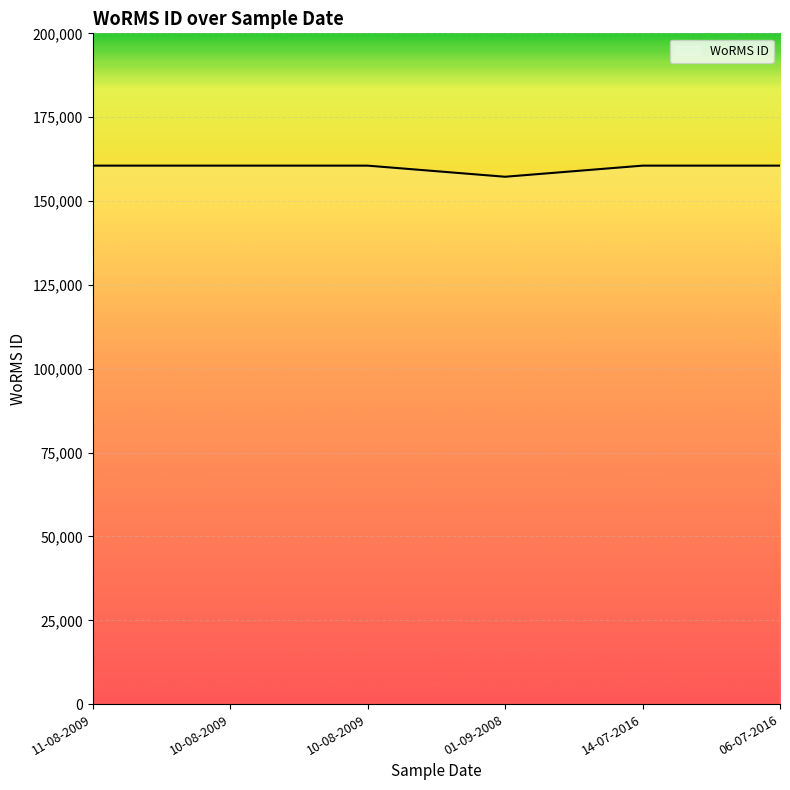

Count the number of data series in this chart.

1